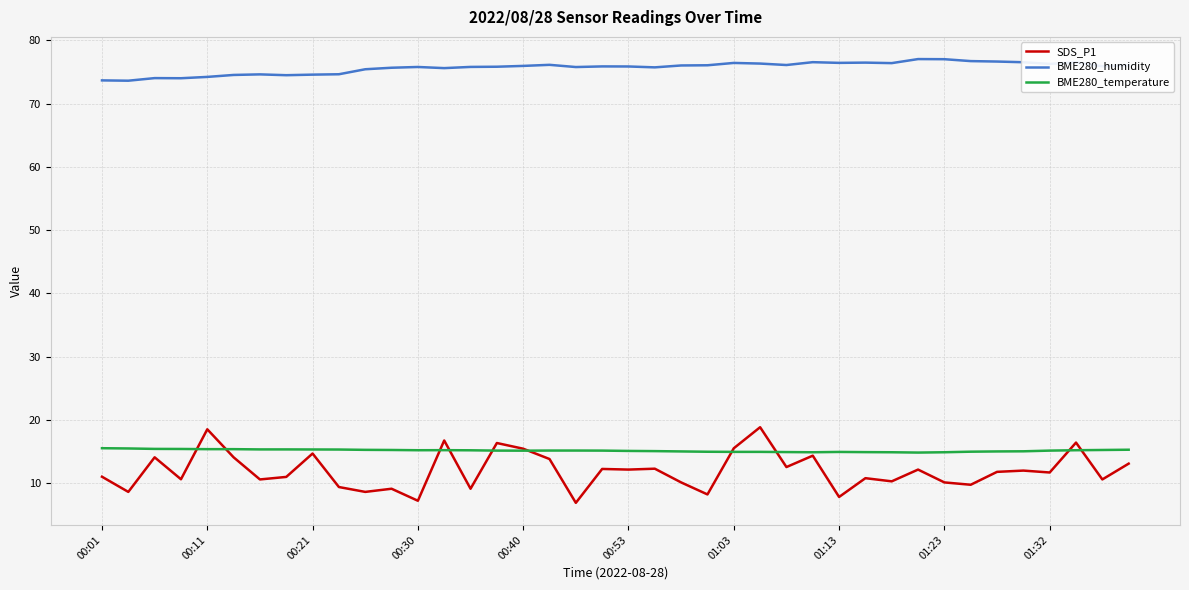

Rank the series by their maximum value, from highest to lowest.

BME280_humidity, SDS_P1, BME280_temperature